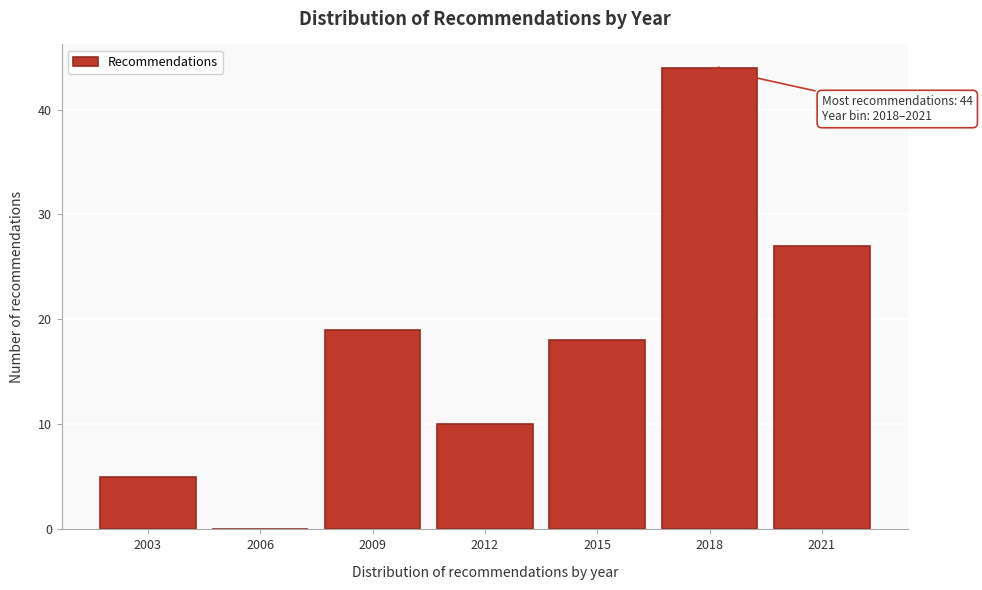

Reading left to right, transcribe all the data shown in this chart.

2003=5	2006=0	2009=19	2012=10	2015=18	2018=44	2021=27